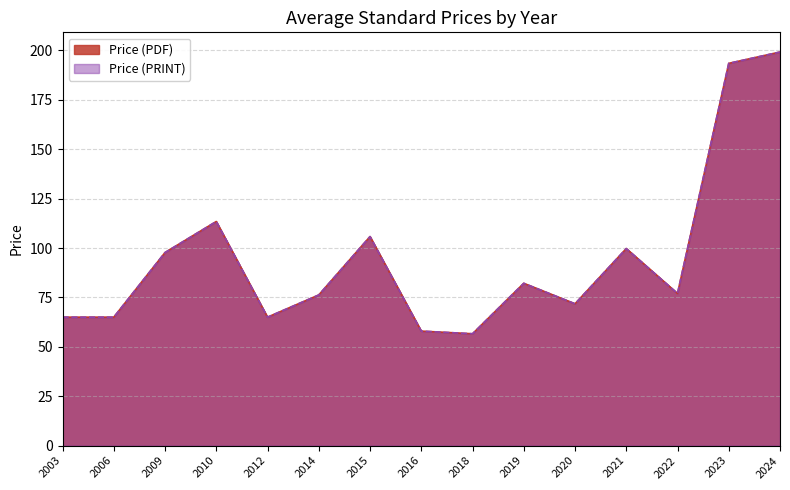

What is the maximum value for Price (PDF)?

201.2